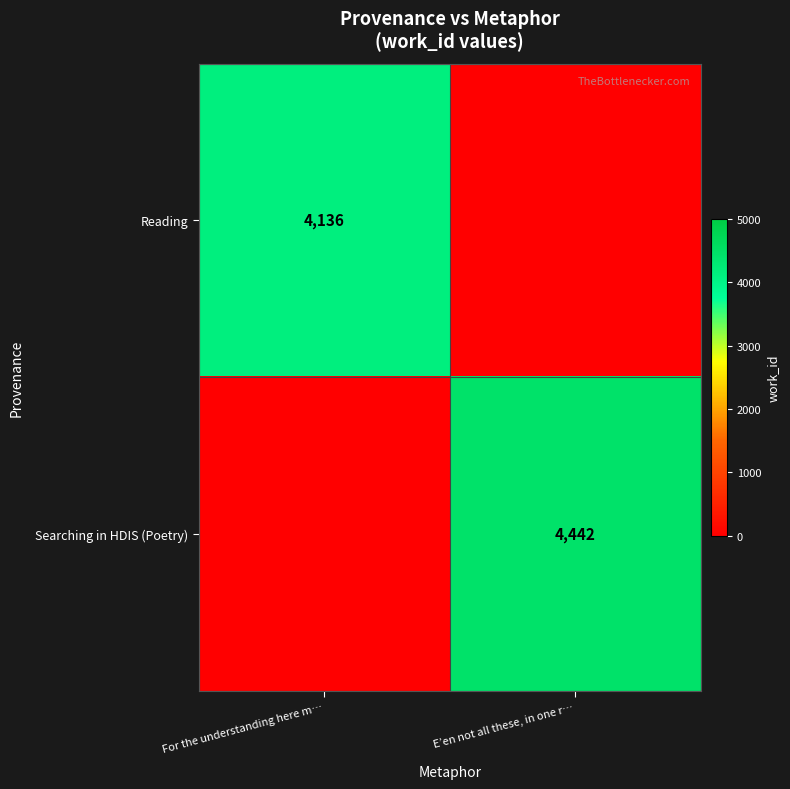

Is it true that Searching in HDIS (Poetry) equals 4442 at E’en not all these, in one r…?

True